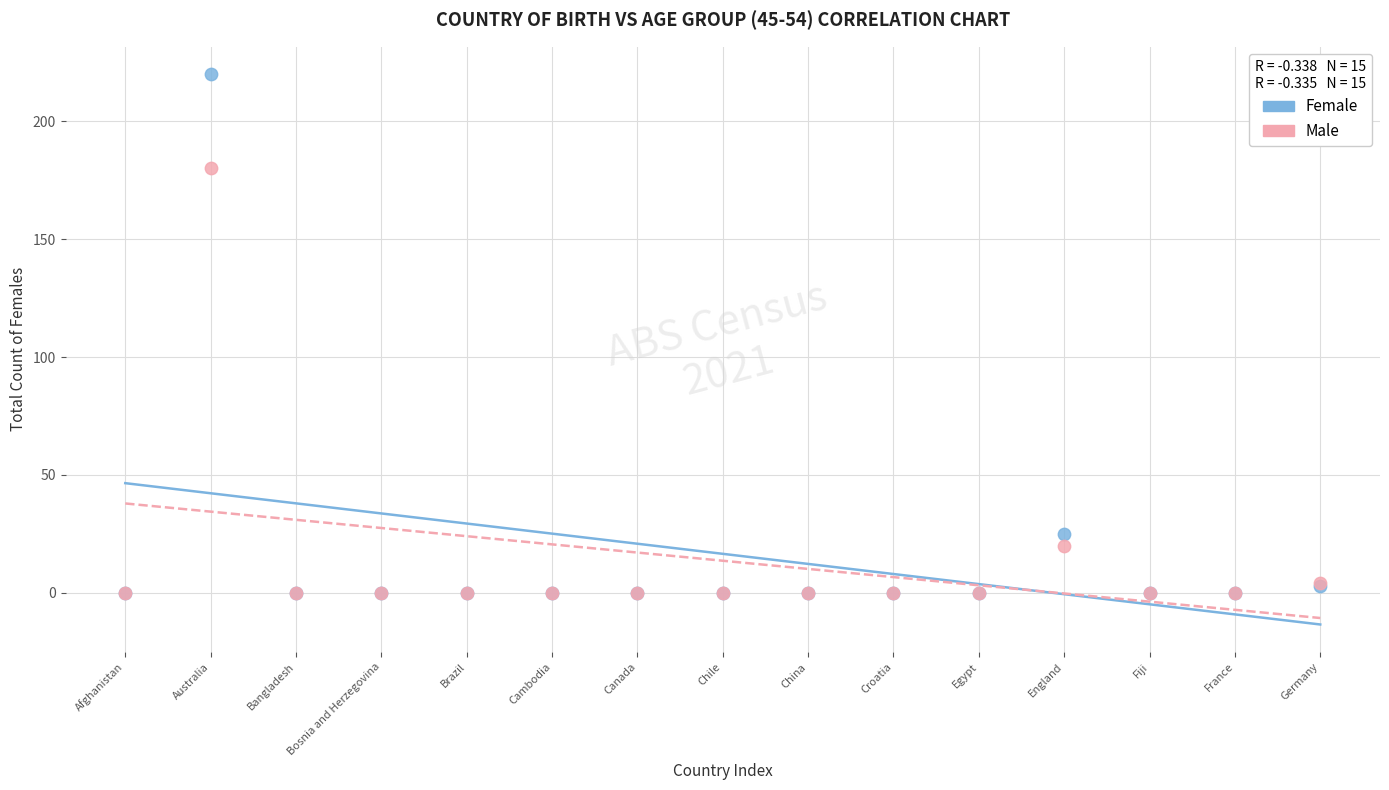

Across all series, what Y value is closest to 110?

180